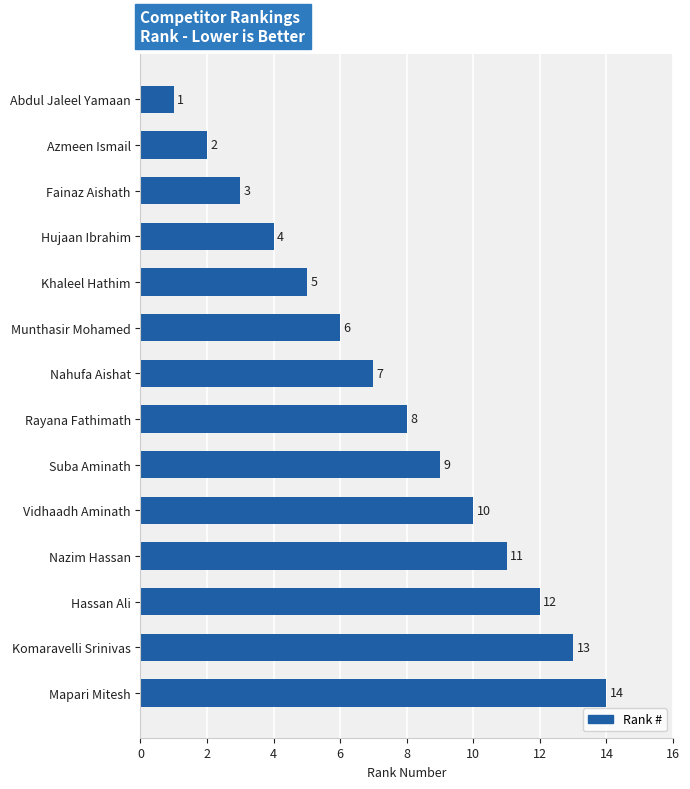

Is it true that the value at Fainaz Aishath is 3?

True